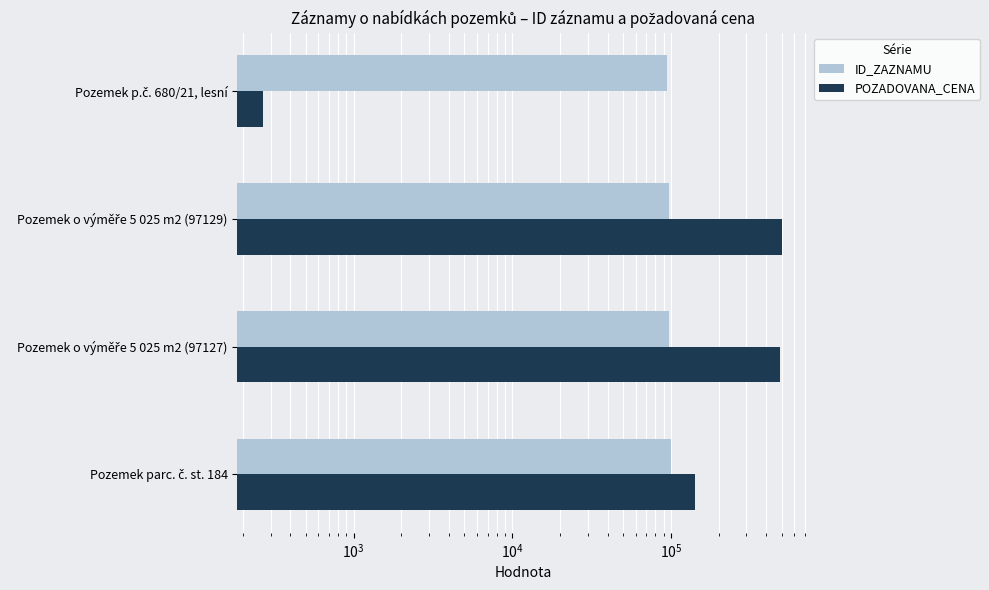

Reading left to right, what are all the values shown in this chart?

ID_ZAZNAMU: 100588	97127	97129	95007
POZADOVANA_CENA: 143000	491720	504000	270